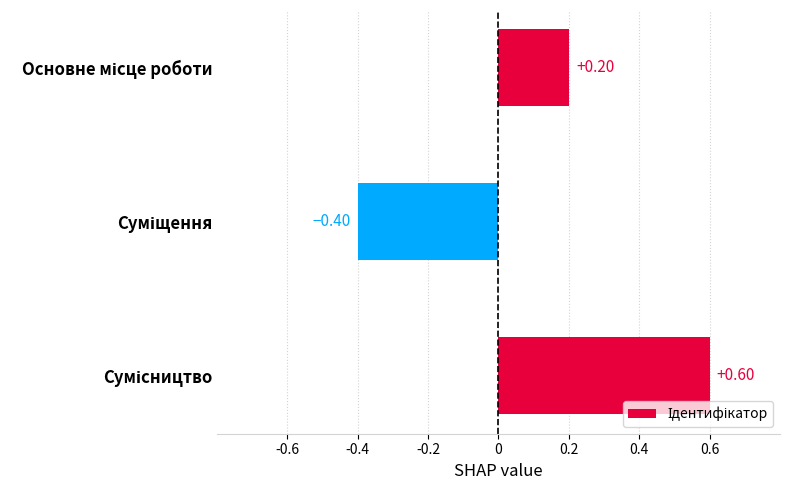

What is the difference between the maximum and minimum values?

1.0